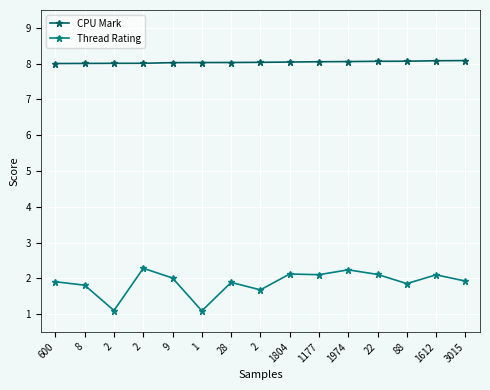

Rank the series by their maximum value, from lowest to highest.

Thread Rating, CPU Mark